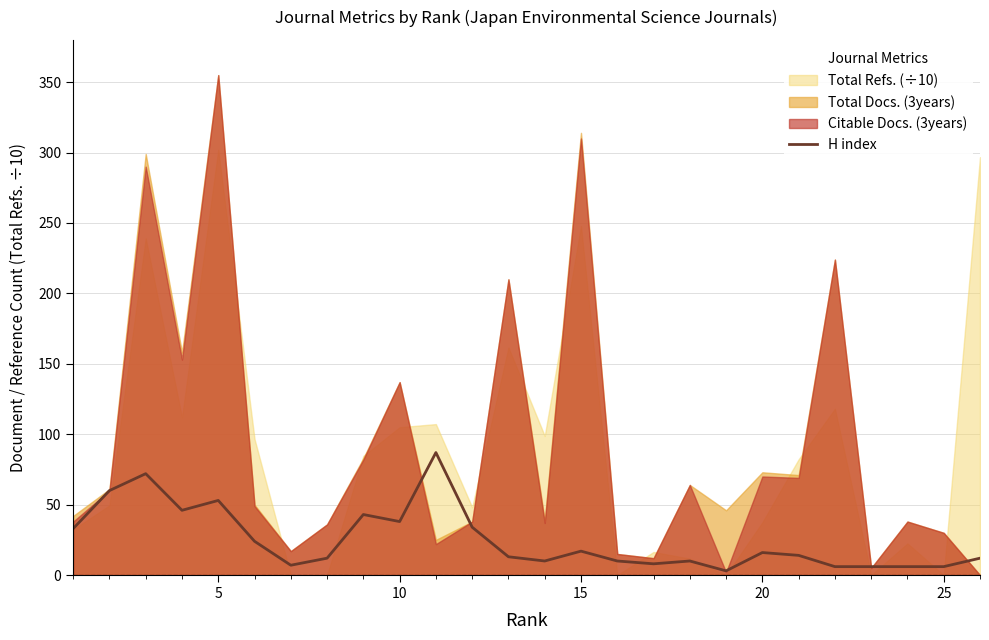

How many interior local valleys (lower than both neighbors) does the data have?

6